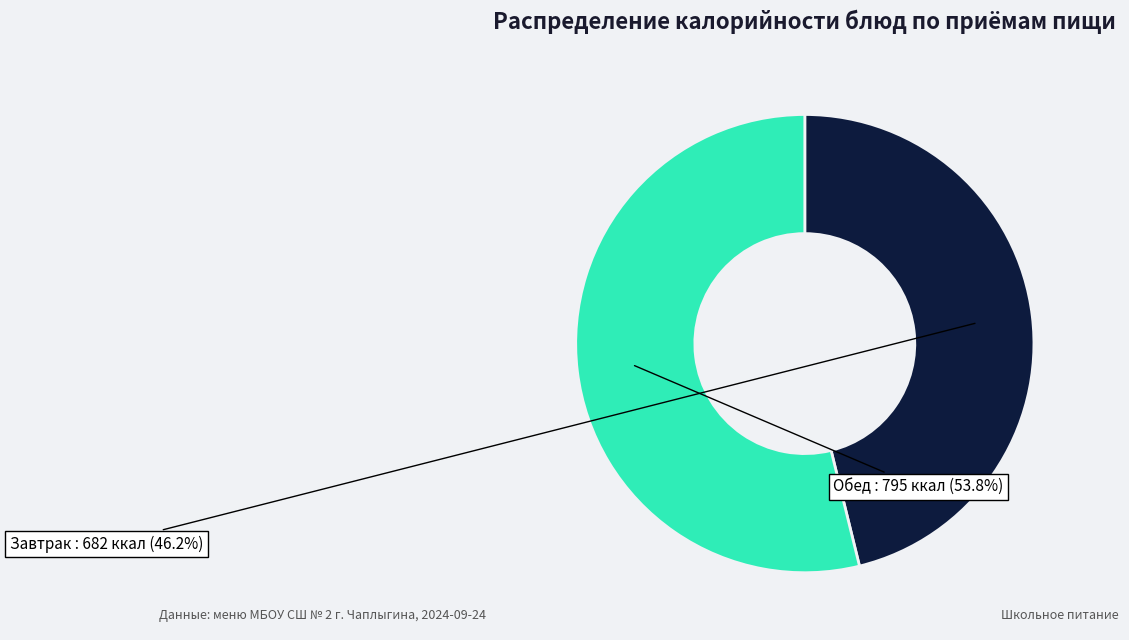

What is the largest slice in the pie chart?

Обед